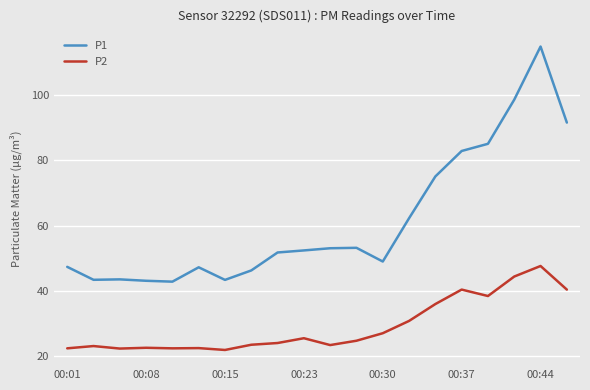

Which series has the largest total across all categories?

P1